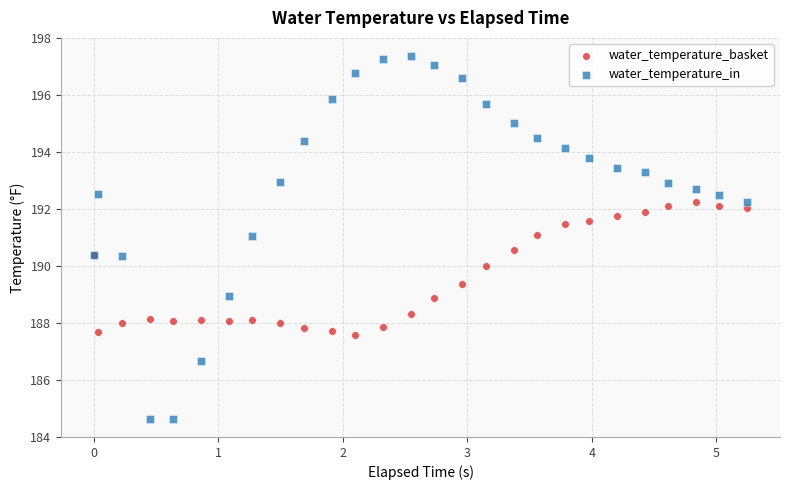

What is the X range (max minus min) for the scatter plot?

5.2